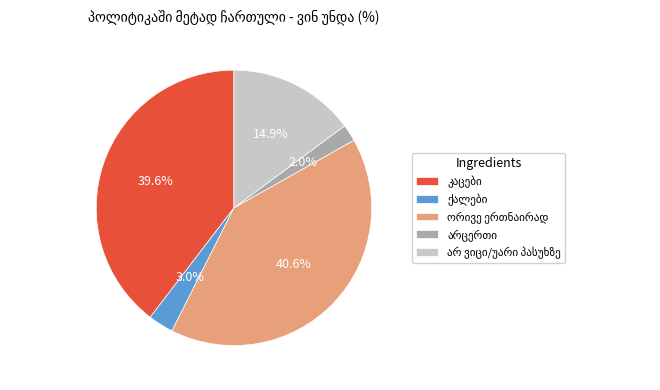

The ქალები slice represents 11% of the pie. True or false?

False